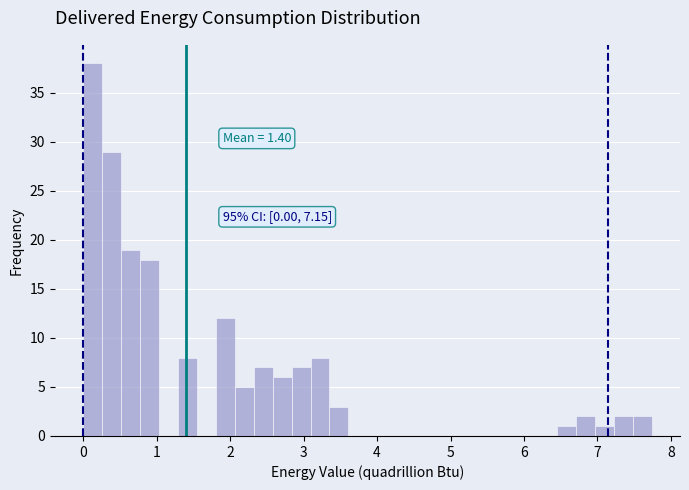

Around what value on the x-axis is the tallest bar? Give the approximate position of its centre, as read against the axis.

0.1